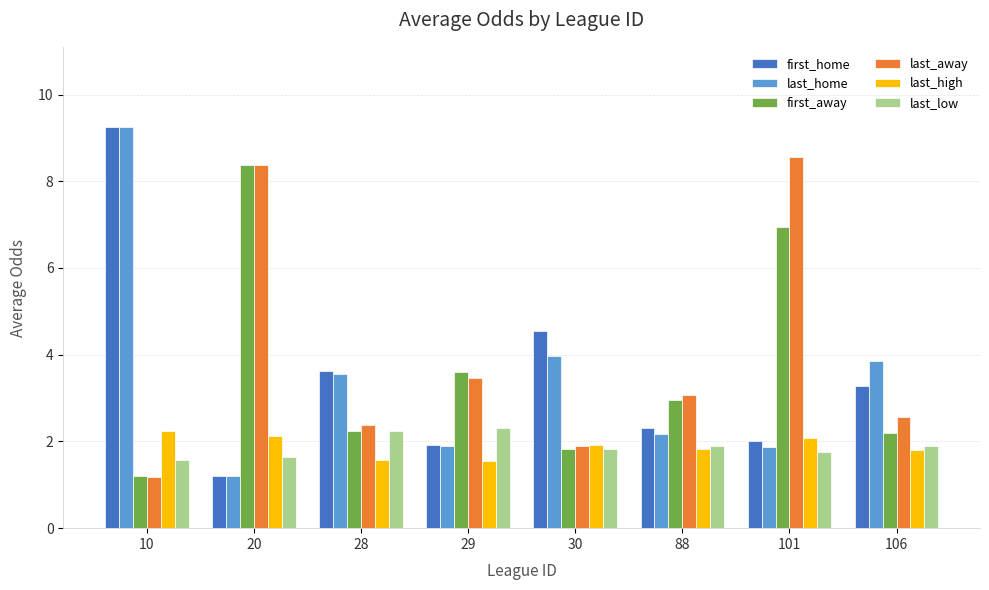

What is the difference between the maximum and minimum values in the last_high series?

0.7